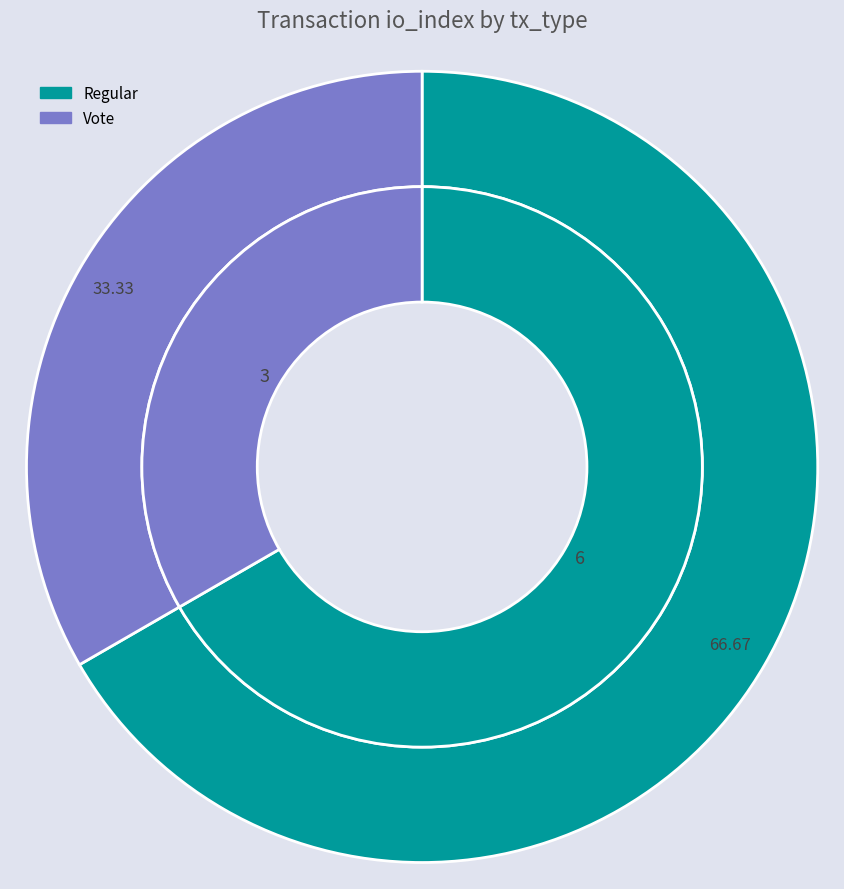

Does any single category account for the majority?

Yes